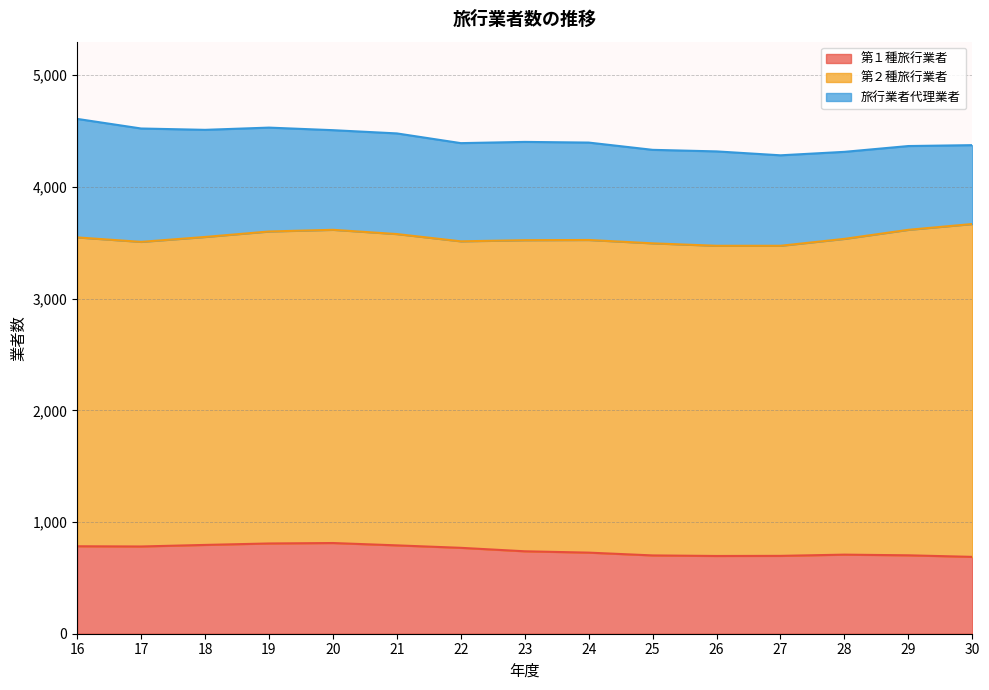

What is the spread (max minus min) of values at 18?

1962